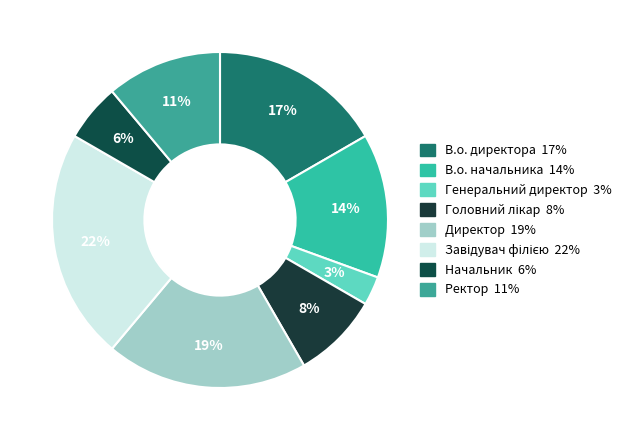

The В.о. начальника slice represents 8% of the pie. True or false?

False